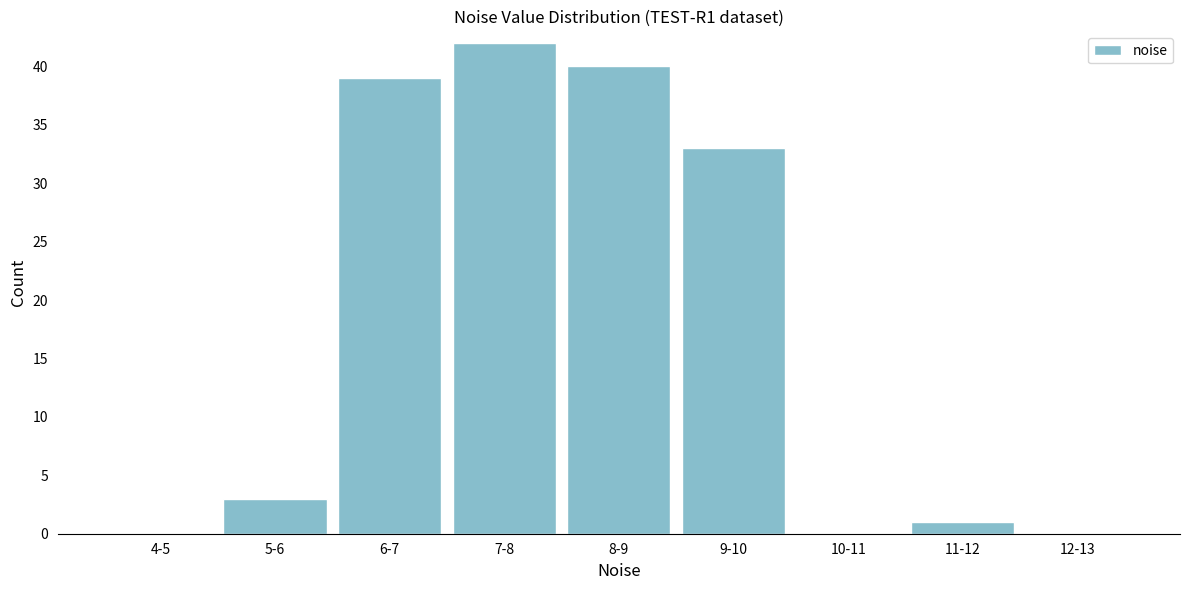

Reading right to left, what are all the values shown in this chart?

12-13=0	11-12=1	10-11=0	9-10=33	8-9=40	7-8=42	6-7=39	5-6=3	4-5=0